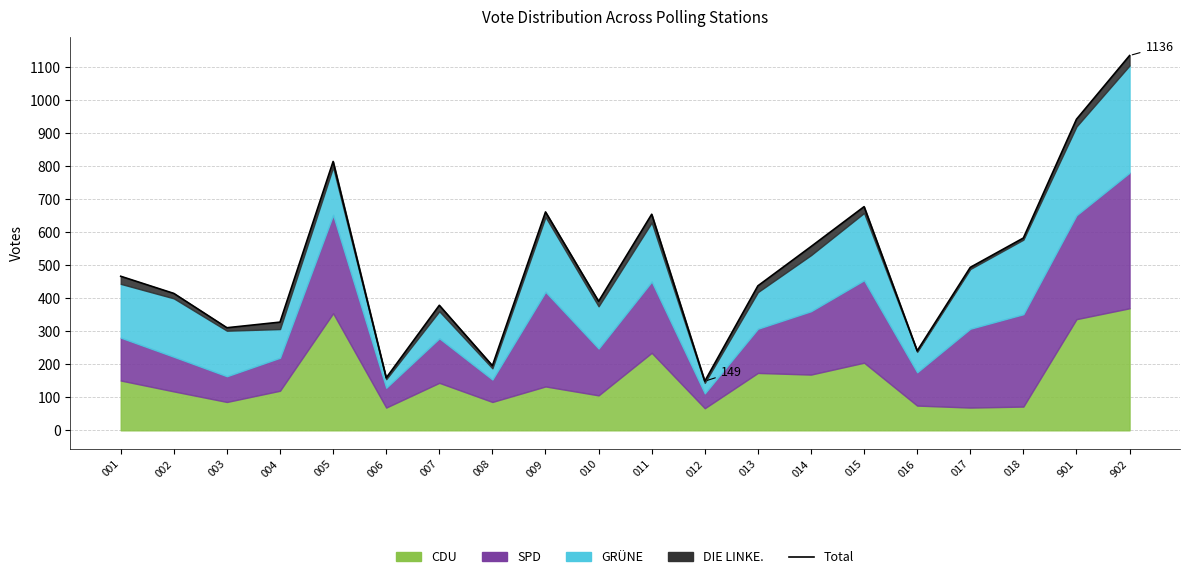

Reading right to left, list all the values displayed in this chart.

902=1136	901=943	018=583	017=494	016=241	015=678	014=557	013=438	012=149	011=655	010=391	009=662	008=196	007=379	006=159	005=815	004=328	003=311	002=415	001=467